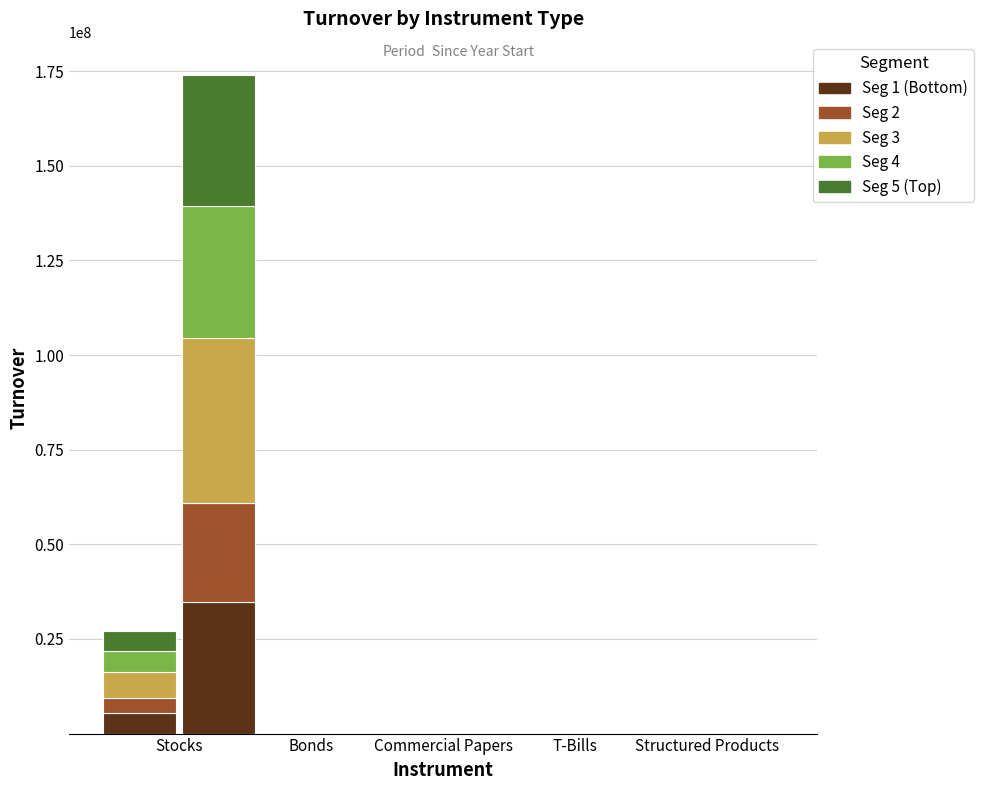

Reading left to right, extract all data points from this chart.

Seg 1: Stocks=5442492.3	Bonds=2859.0	Commercial Papers=0.0	T-Bills=0.0	Structured Products=452.0
Seg 2: Stocks=4081869.2	Bonds=2144.3	Commercial Papers=0.0	T-Bills=0.0	Structured Products=339.0
Seg 3: Stocks=6803115.4	Bonds=3573.8	Commercial Papers=0.0	T-Bills=0.0	Structured Products=565.0
Seg 4: Stocks=5442492.3	Bonds=2859.0	Commercial Papers=0.0	T-Bills=0.0	Structured Products=452.0
Seg 5: Stocks=5442492.3	Bonds=2859.0	Commercial Papers=0.0	T-Bills=0.0	Structured Products=452.0